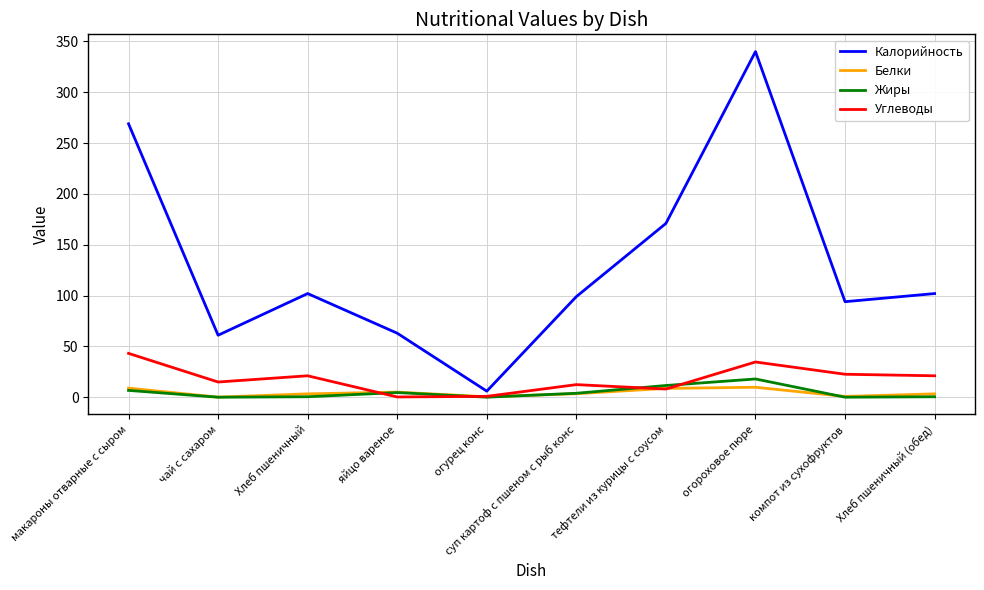

How many intersections are there between Жиры and Углеводы?

4